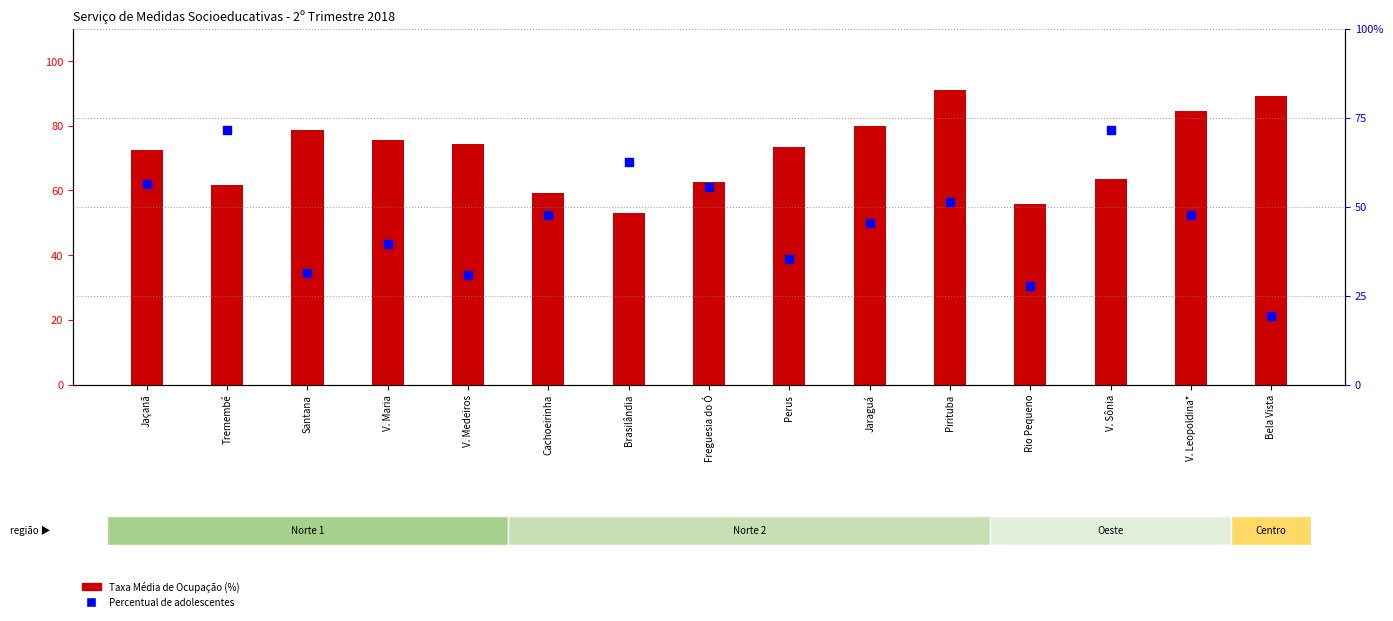

Which series has the largest total across all categories?

Taxa Média de Ocupação (%)